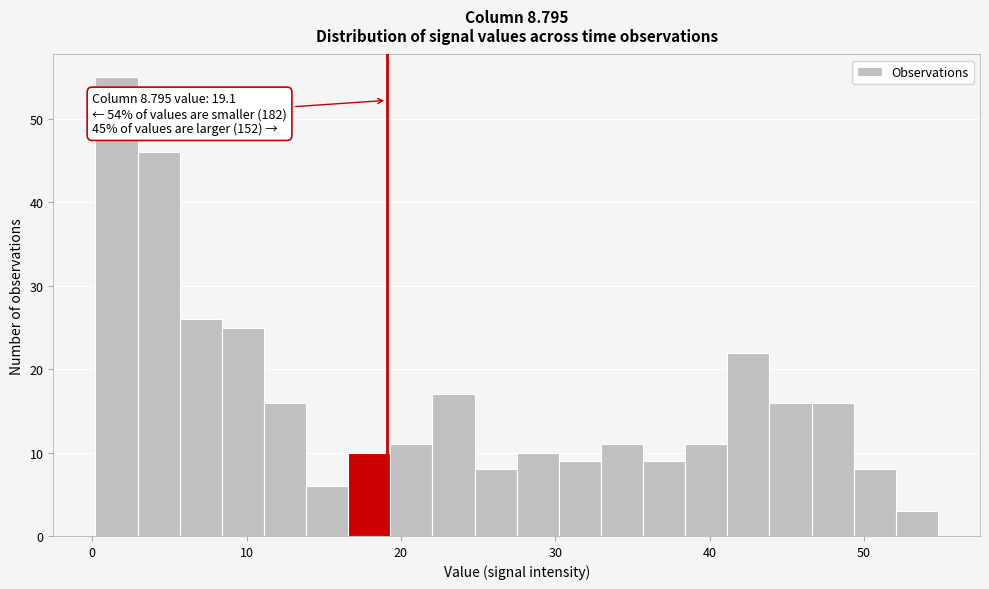

Read against the x-axis, roughly where is the centre of the tallest bar?

2